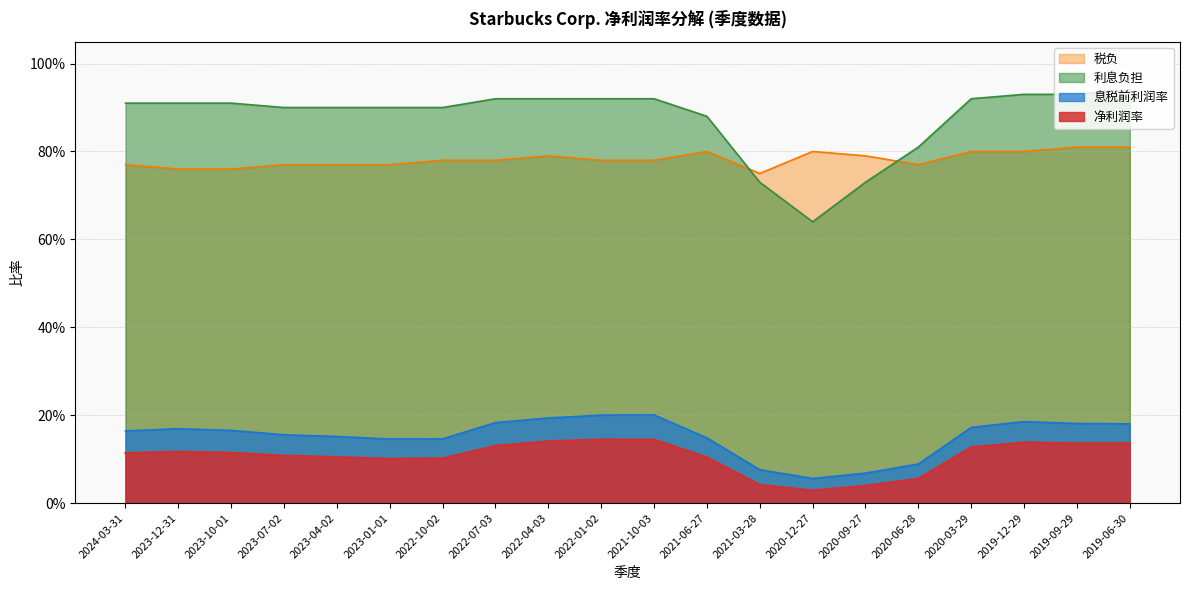

What is the difference between the 利息负担 values at 2021-06-27 and 2020-12-27?

0.2